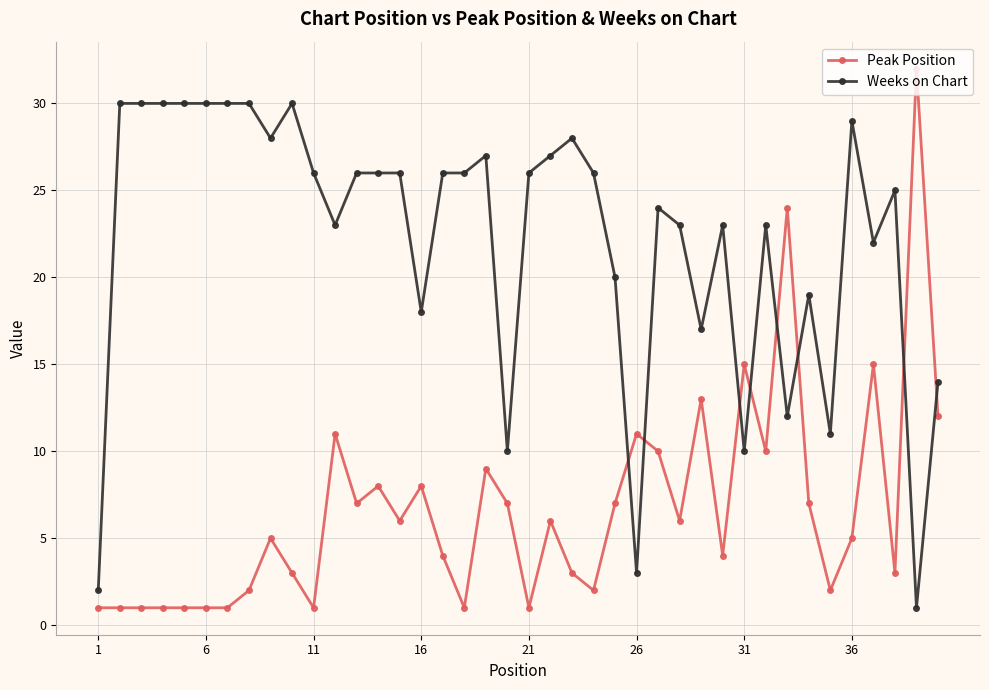

What is the sum of all Weeks on Chart values?

887